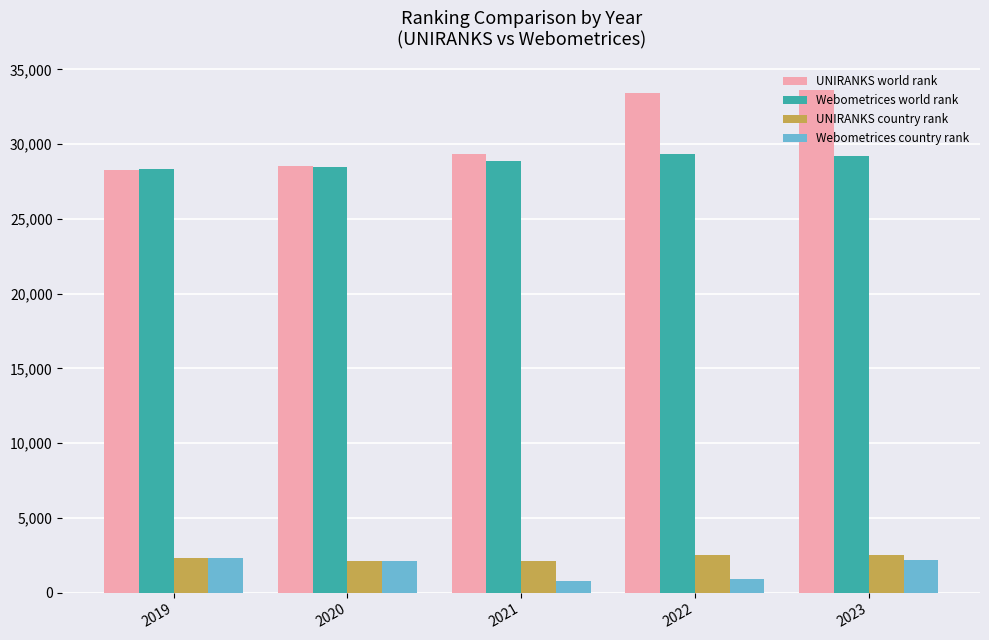

True or false: Webometrices country rank has a value of 550 at 2023.

False